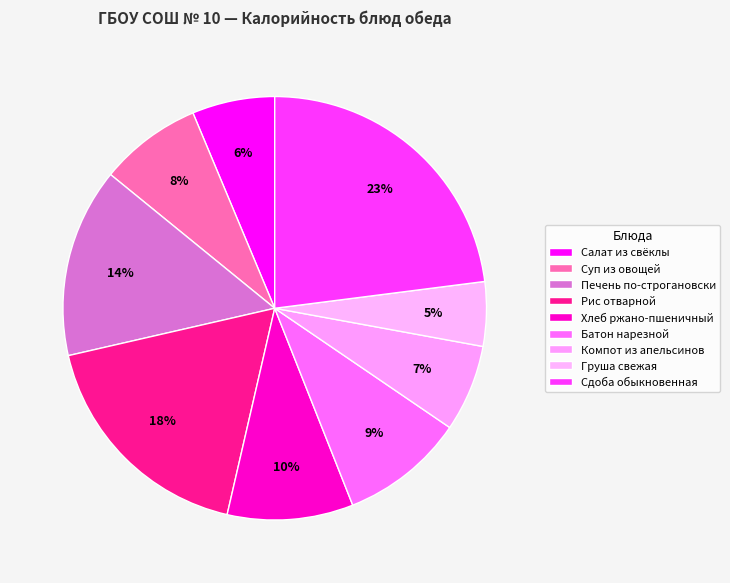

True or false: Хлеб ржано-пшеничный accounts for 19% of the total.

False